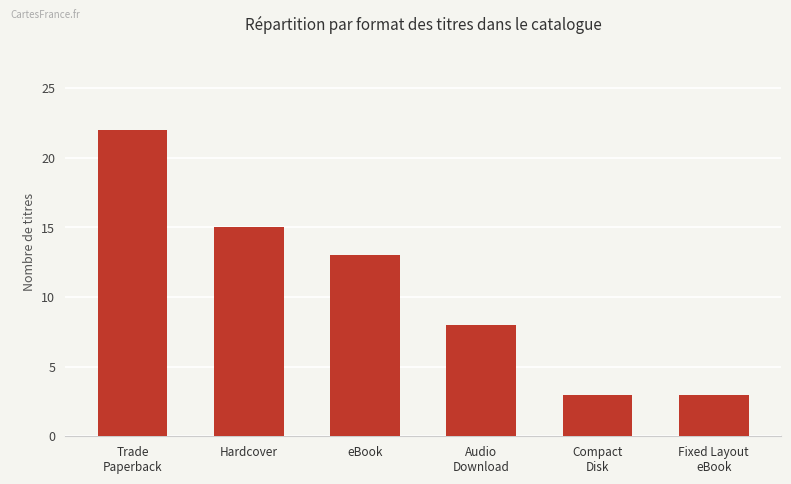

Is it true that the value at Audio
Download is 8?

True